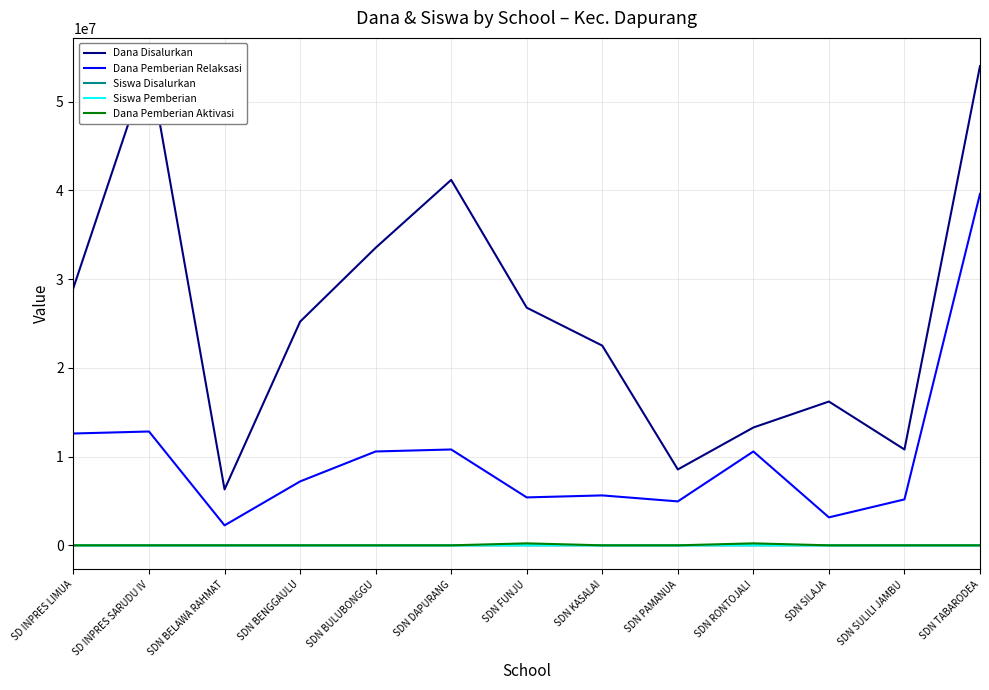

Does the chart display data point markers on the line(s)?

No